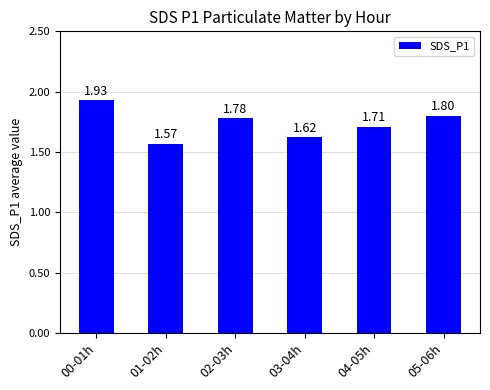

What position from the left is 03-04h?

4